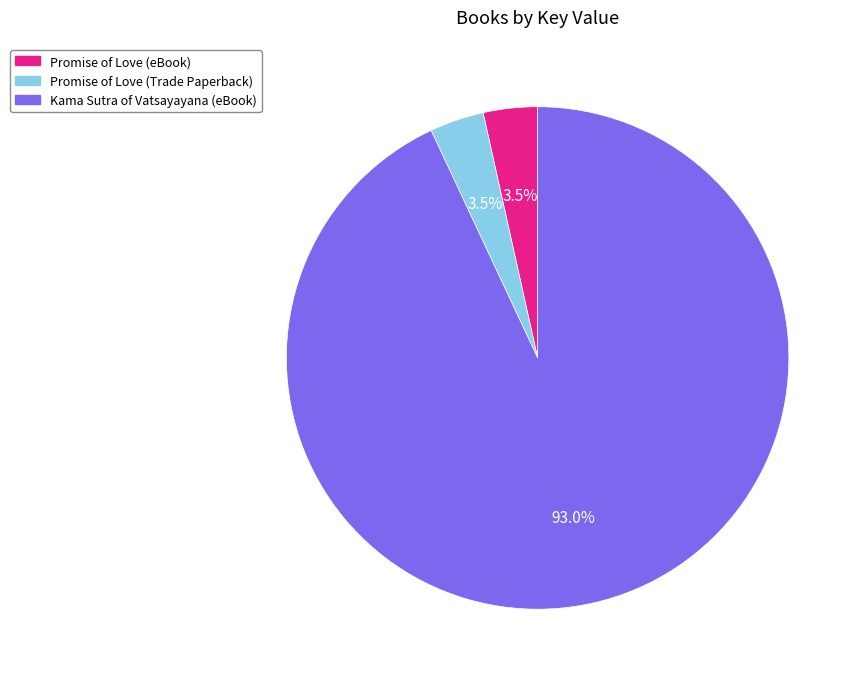

What percentage is NOT represented by Kama Sutra of Vatsayayana (eBook)?

7.0%